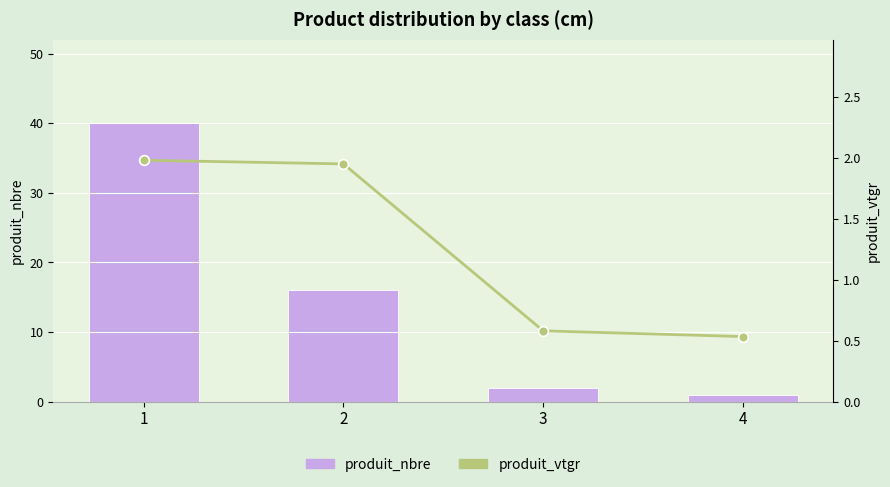

Which series changed the most between 2 and 4?

produit_nbre